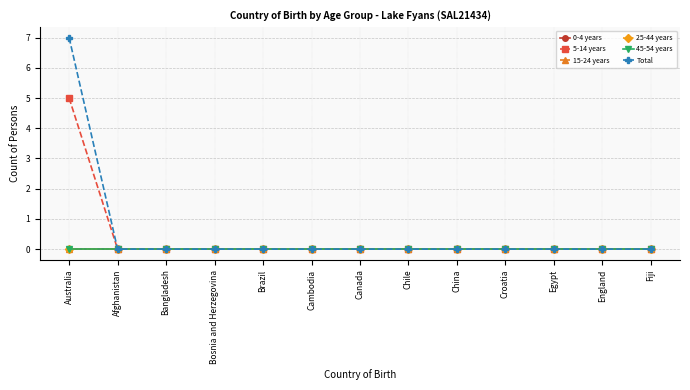

Is the value of 15-24 years at Bangladesh greater than the value of 45-54 years at Chile?

No